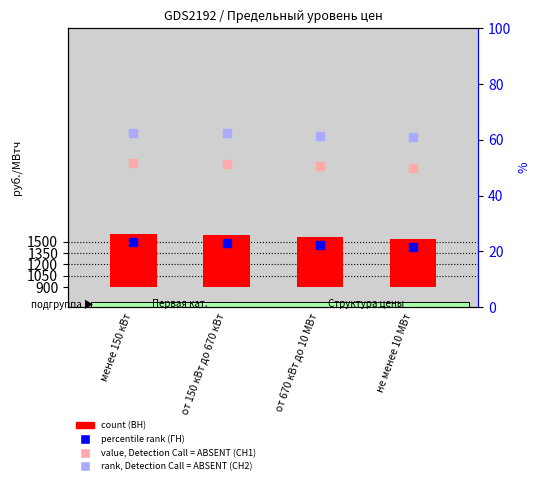

What is the total value across all series at от 150 кВт до 670 кВт?

7617.0